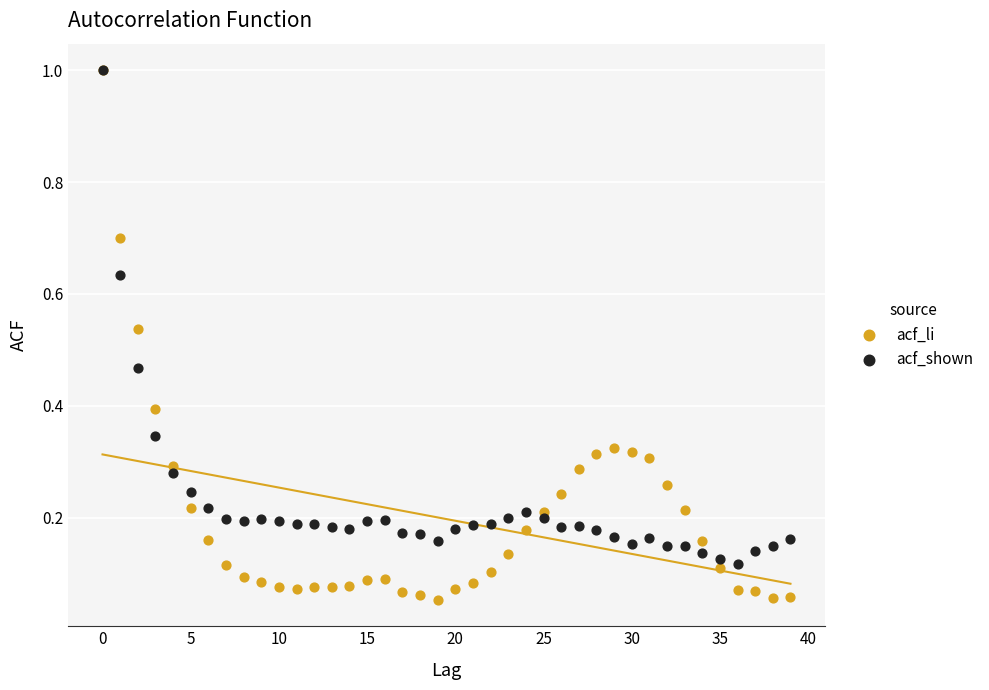

What are all the series names shown in the legend?

acf_li, acf_shown